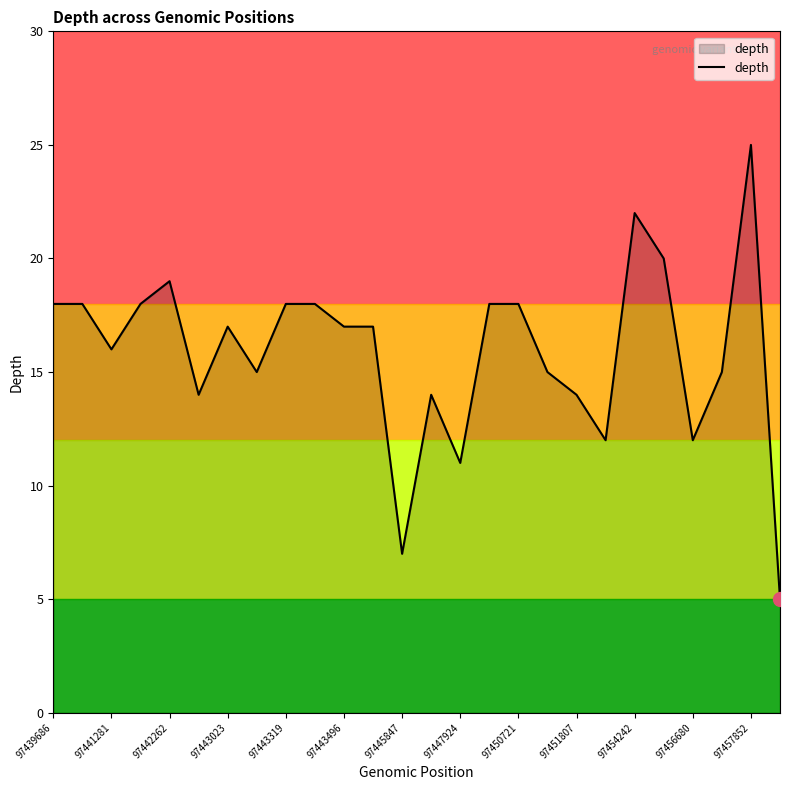

How many categories are shown in the chart?

26